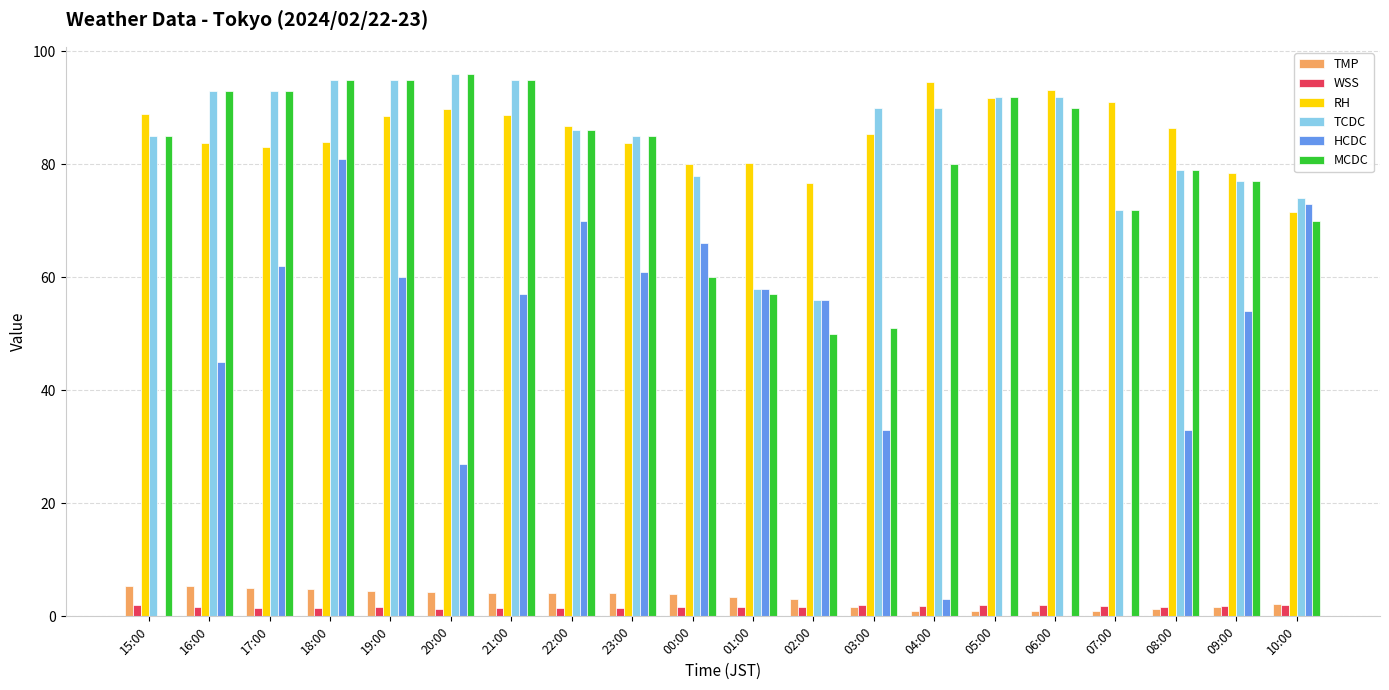

Are the bars horizontal?

No